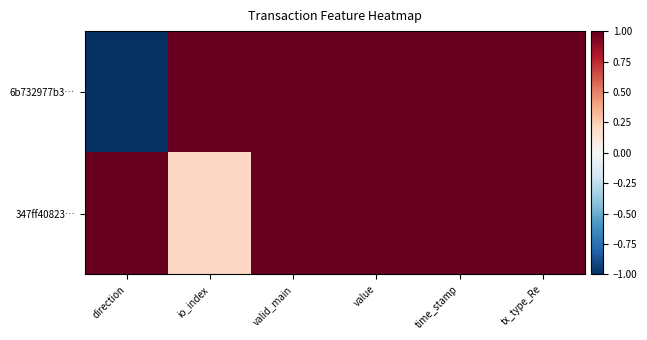

Rank the series by their average value, from highest to lowest.

347ff40823…, 6b732977b3…